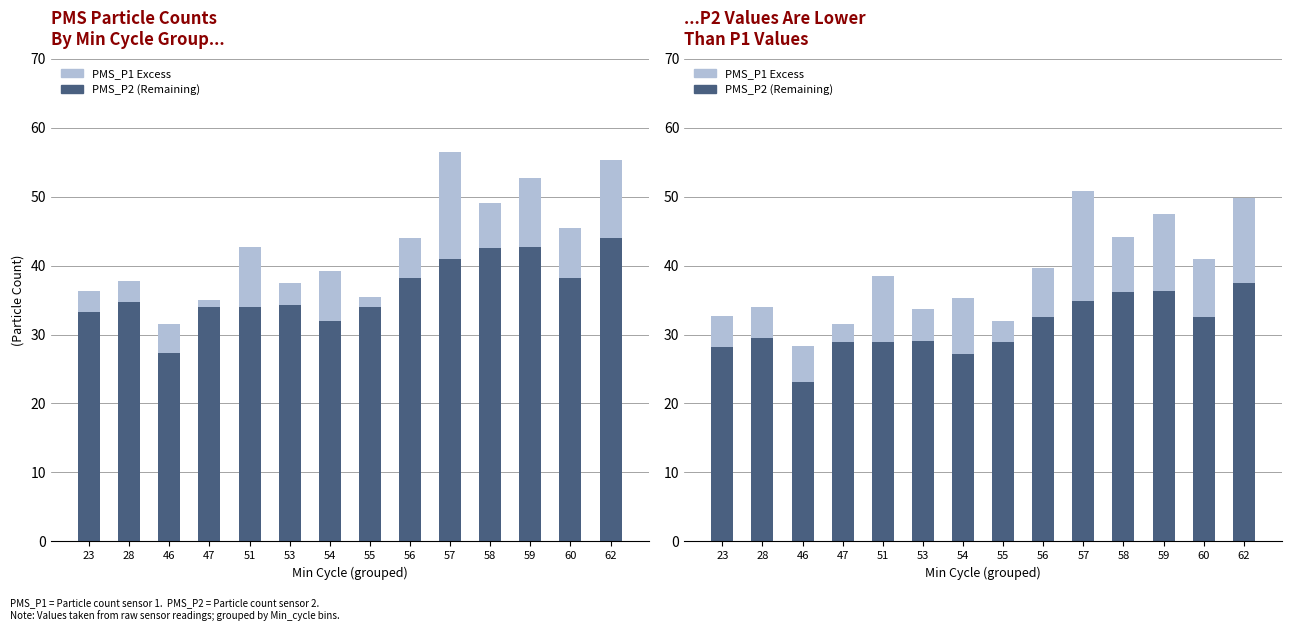

What is the sum of the PMS_P1 Excess values at 55 and 46?

8.2